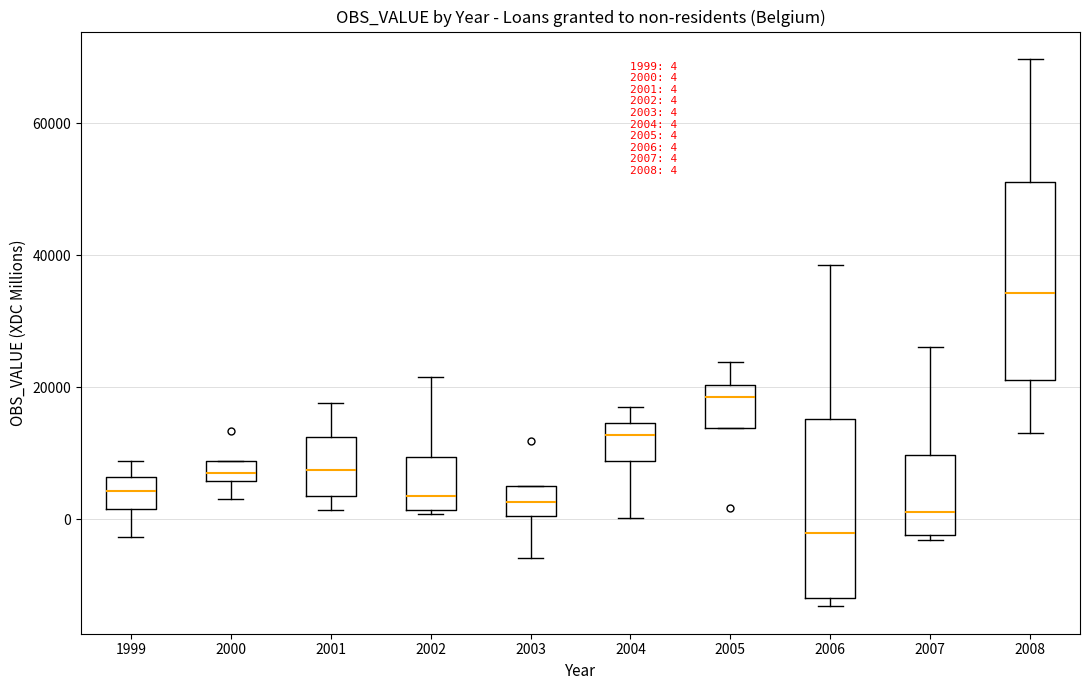

Which box's median line is the lowest?

2006